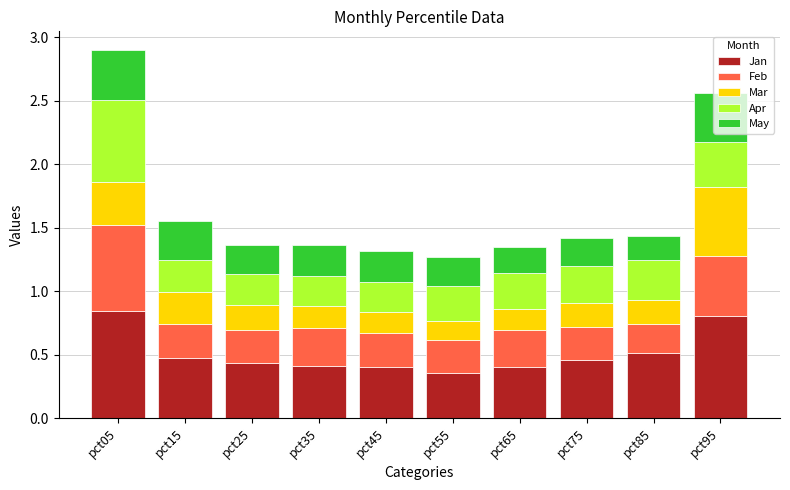

What is the sum of the Jan values at pct05 and pct75?

1.3